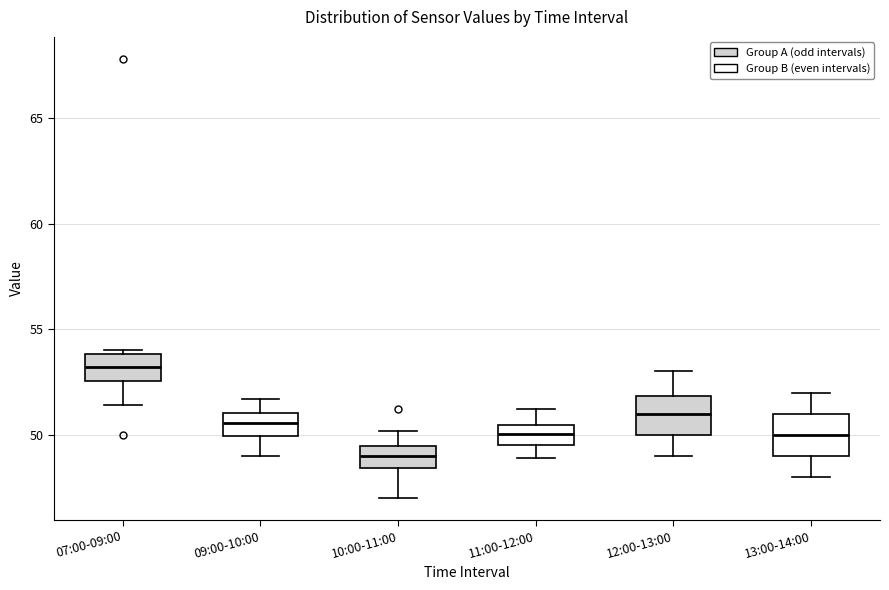

Reading left to right, read every box against the y-axis: the position of its median line, the range the box covers, and the ends of its whiskers. The values are not printed on the chart, so give them approximately, as read against the axis.

07:00-09:00: median 53.0, box 52.5 to 54.0, whiskers 51.5 to 54.0 (just above the box's upper edge)
09:00-10:00: median 50.5, box 50.0 to 51.0, whiskers 49.0 to 51.5
10:00-11:00: median 49.0, box 48.5 to 49.5, whiskers 47.0 to 50.0
11:00-12:00: median 50.0, box 49.5 to 50.5, whiskers 49.0 to 51.0
12:00-13:00: median 51.0, box 50.0 to 52.0, whiskers 49.0 to 53.0
13:00-14:00: median 50.0, box 49.0 to 51.0, whiskers 48.0 to 52.0